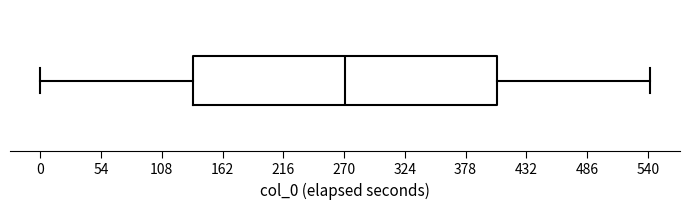

Read this box plot against the x-axis: the position of the median line, the range covered by the box, and the ends of both whiskers. The values are not printed on the chart, so give them approximately, as read against the axis.

median 270, box 140 to 410, whiskers 0 to 540